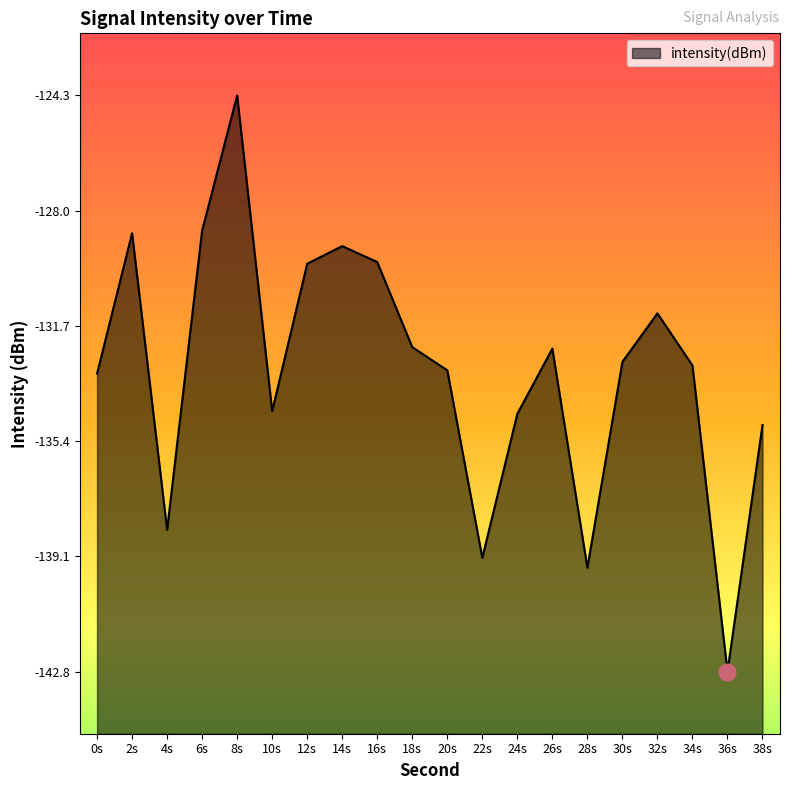

Reading right to left, what are all the values shown in this chart?

-134.9	-142.8	-132.9	-131.3	-132.8	-139.4	-132.4	-134.5	-139.1	-133.1	-132.3	-129.6	-129.1	-129.7	-134.4	-124.3	-128.6	-138.2	-128.7	-133.2